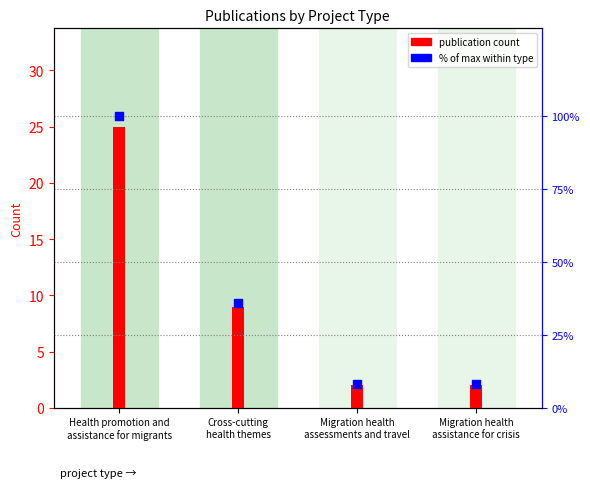

Which series has the largest Y range (max minus min)?

% of max within type